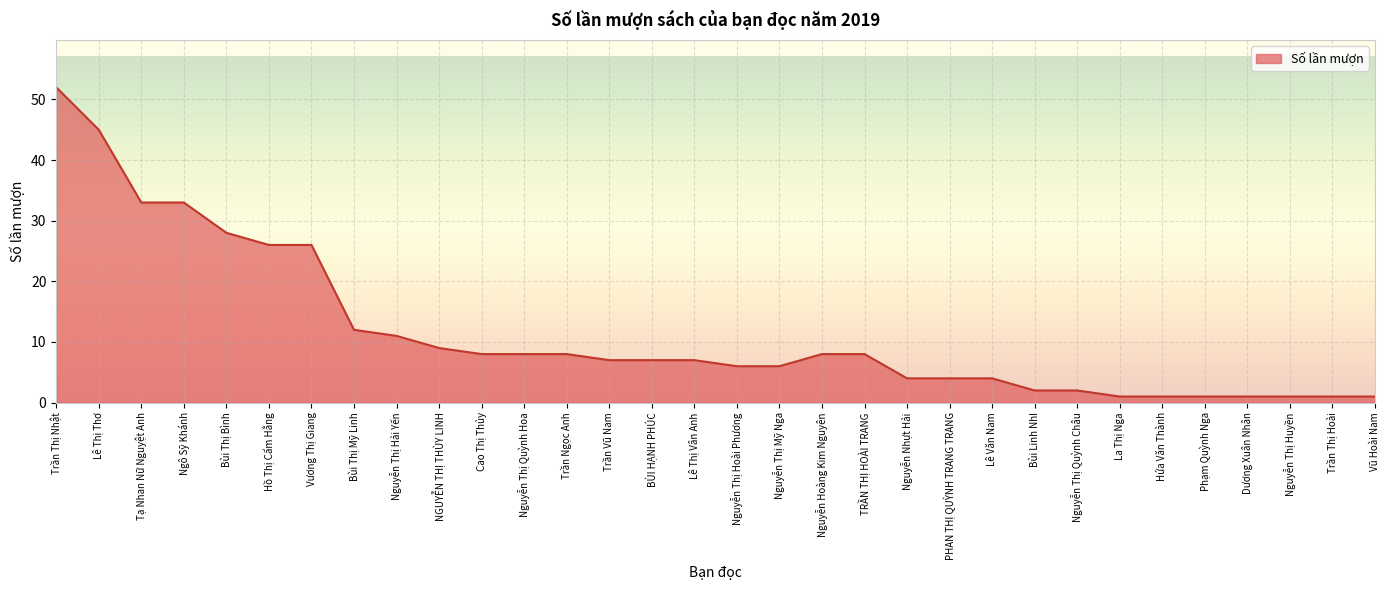

What position from the left is Bùi Linh NhI?

24